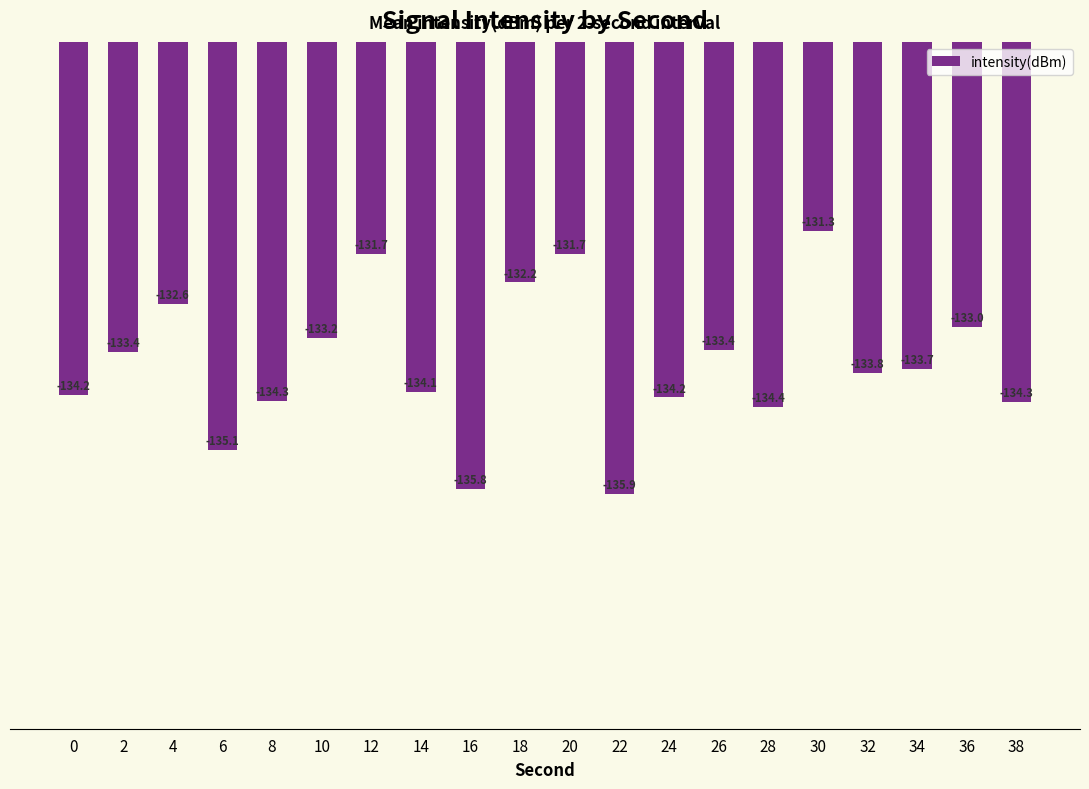

Where does the data first go above -133?

4